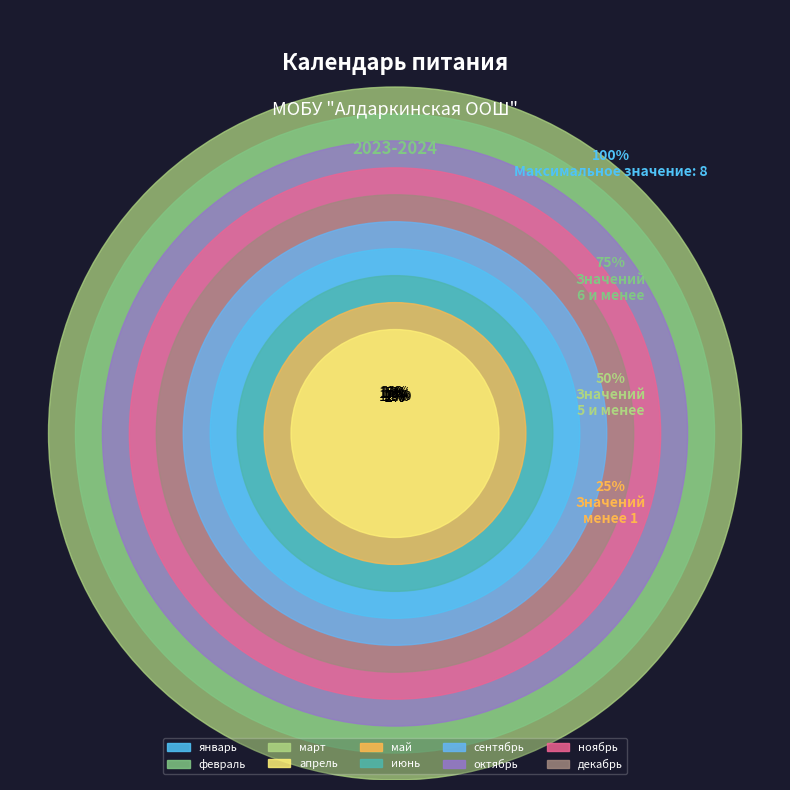

Between сентябрь and ноябрь, which is larger?

ноябрь